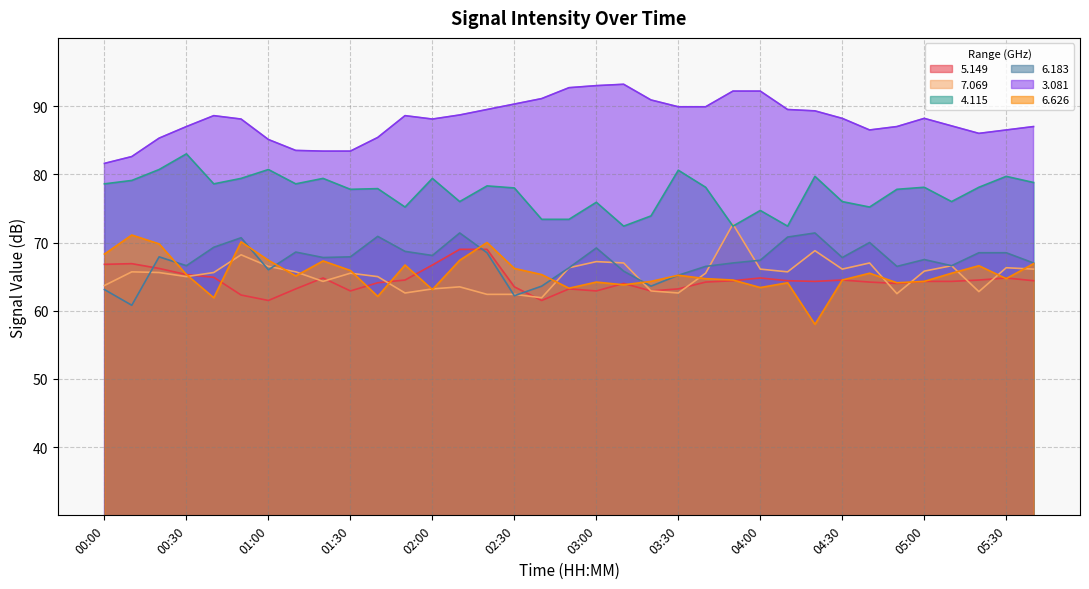

Does the chart display data point markers on the line(s)?

No